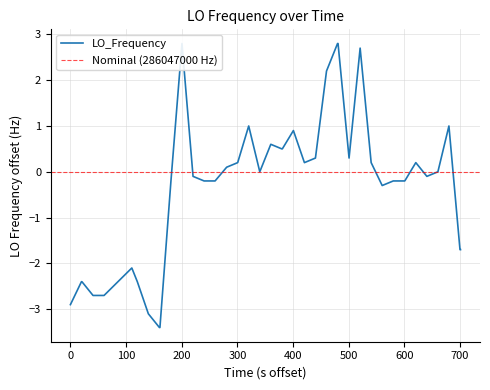

Count the number of data series in this chart.

1